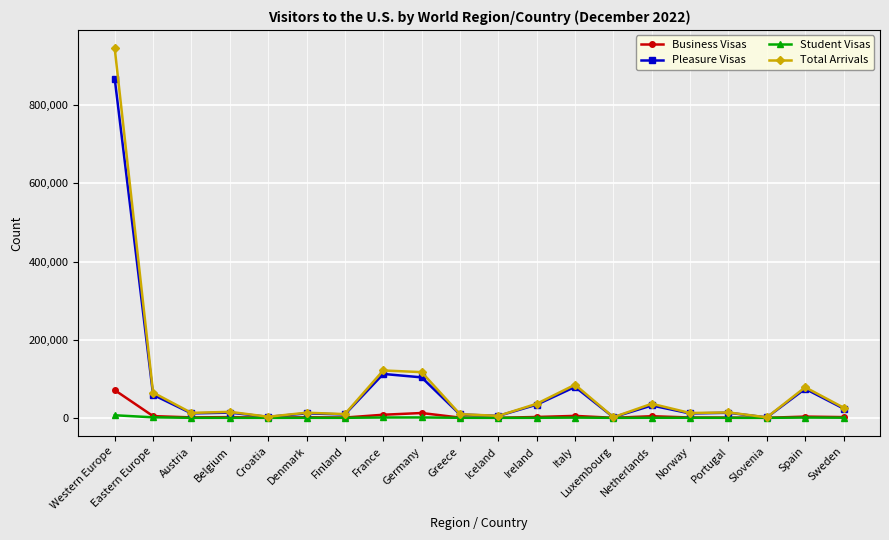

Which category has the highest value in the Pleasure Visas series?

Western Europe